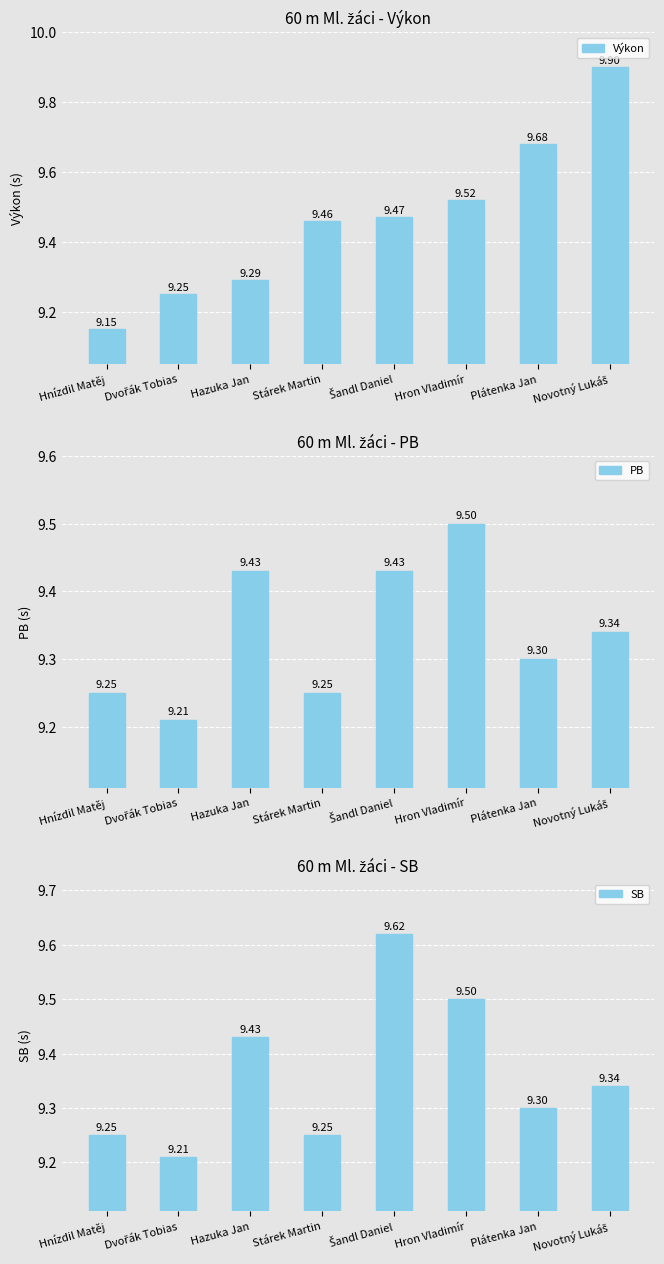

What is the smallest value displayed?

9.2